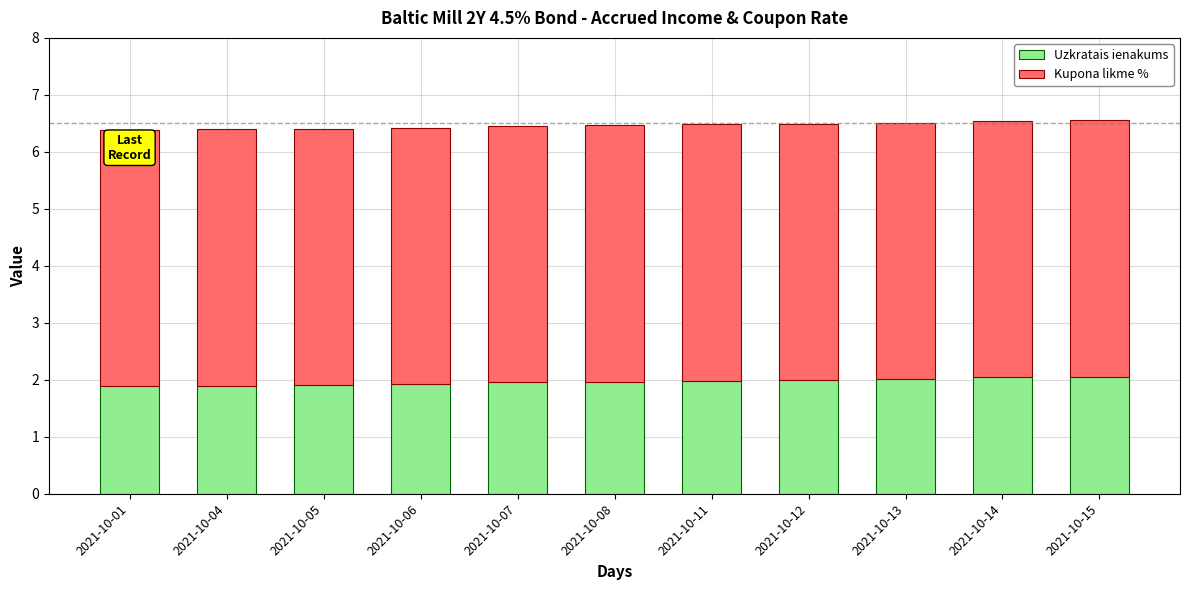

What is the total value across all series at 2021-10-15?

6.6